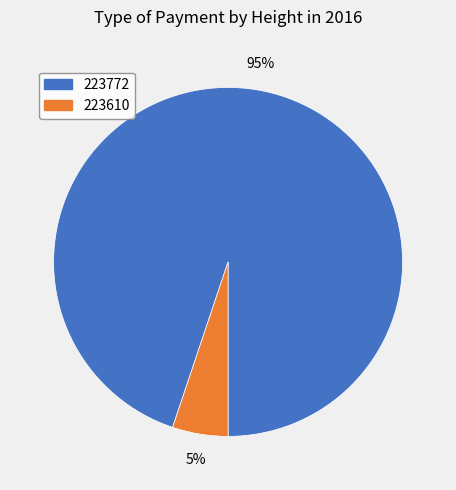

What is the majority slice?

223772